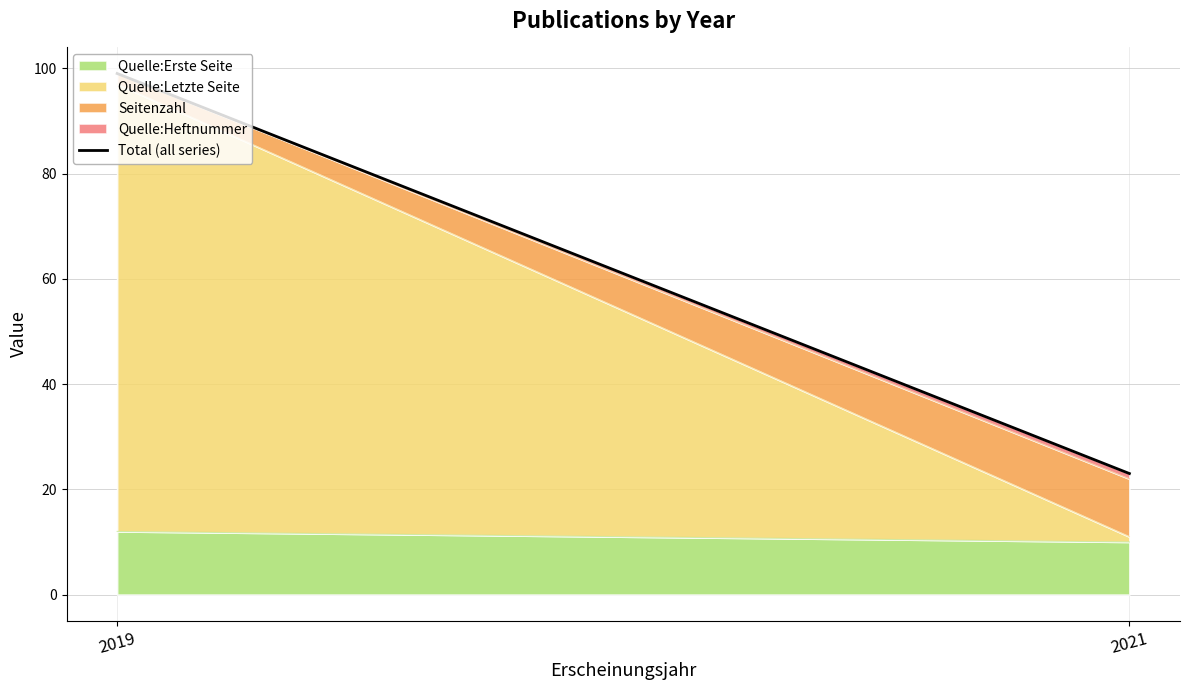

What is the smallest value displayed?

23